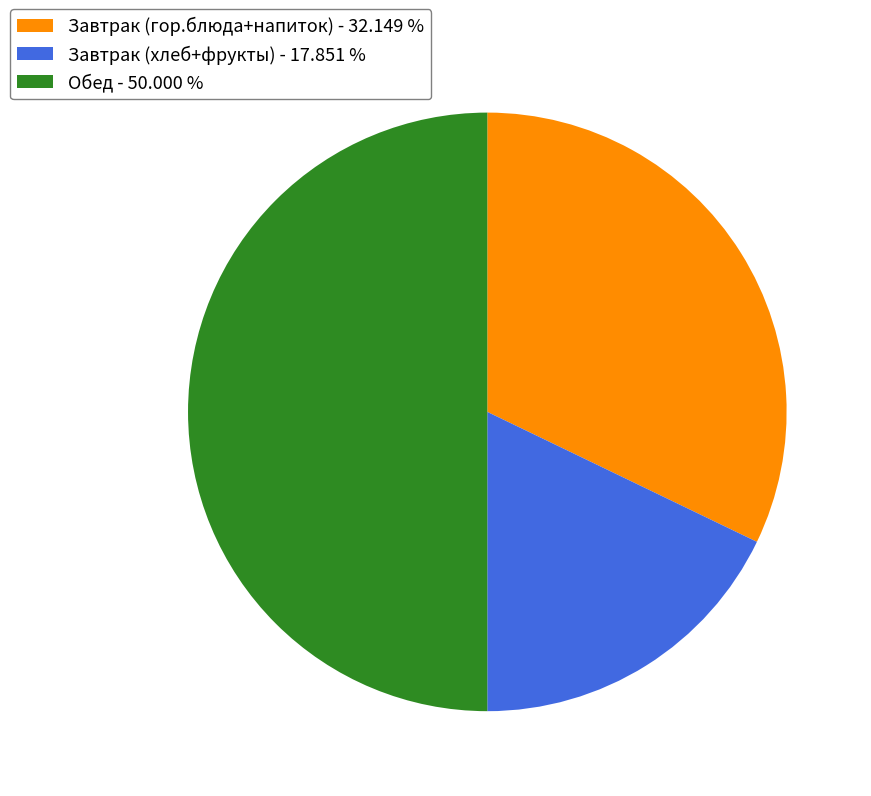

Which slice is the largest?

Обед - 50.000 %